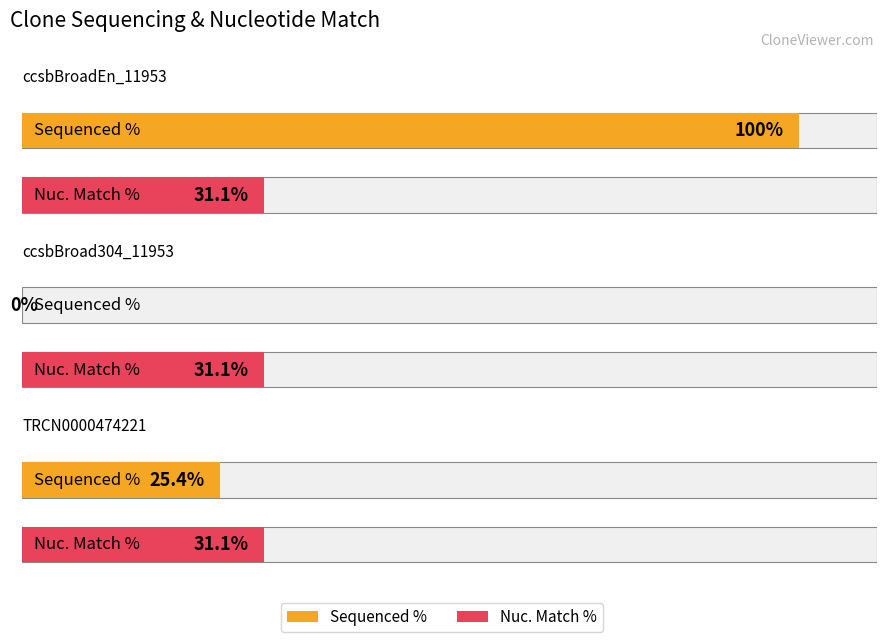

Rank the series by their maximum value, from lowest to highest.

Nuc. Match %, Sequenced %